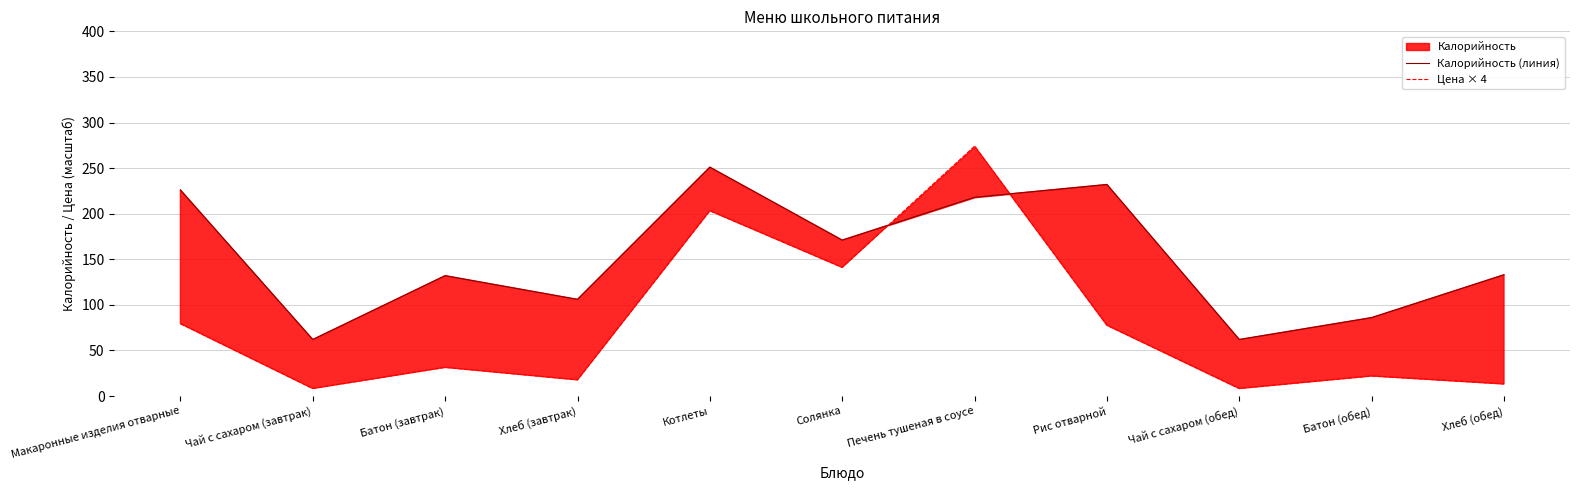

Is the value of Калорийность (линия) at Макаронные изделия отварные greater than the value of Цена × 4 at Солянка?

Yes